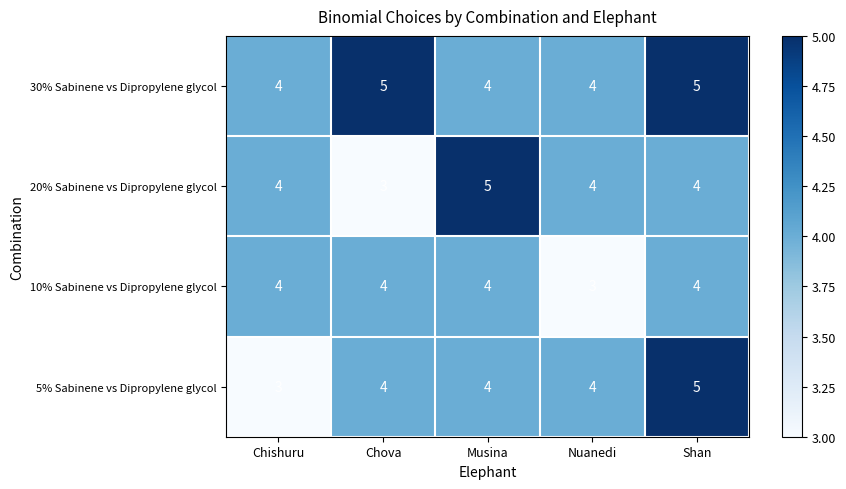

What is the smallest value displayed?

3